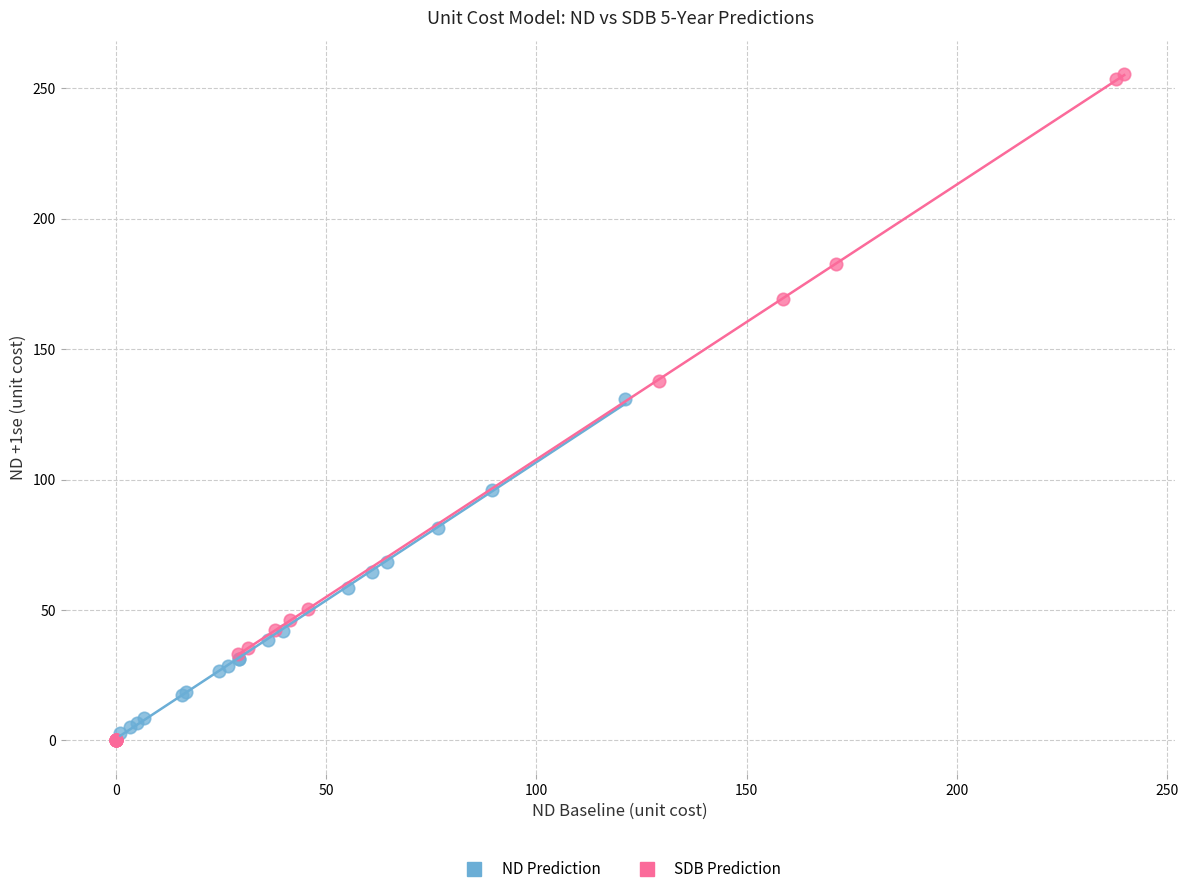

Which series contains the highest Y value?

SDB Prediction